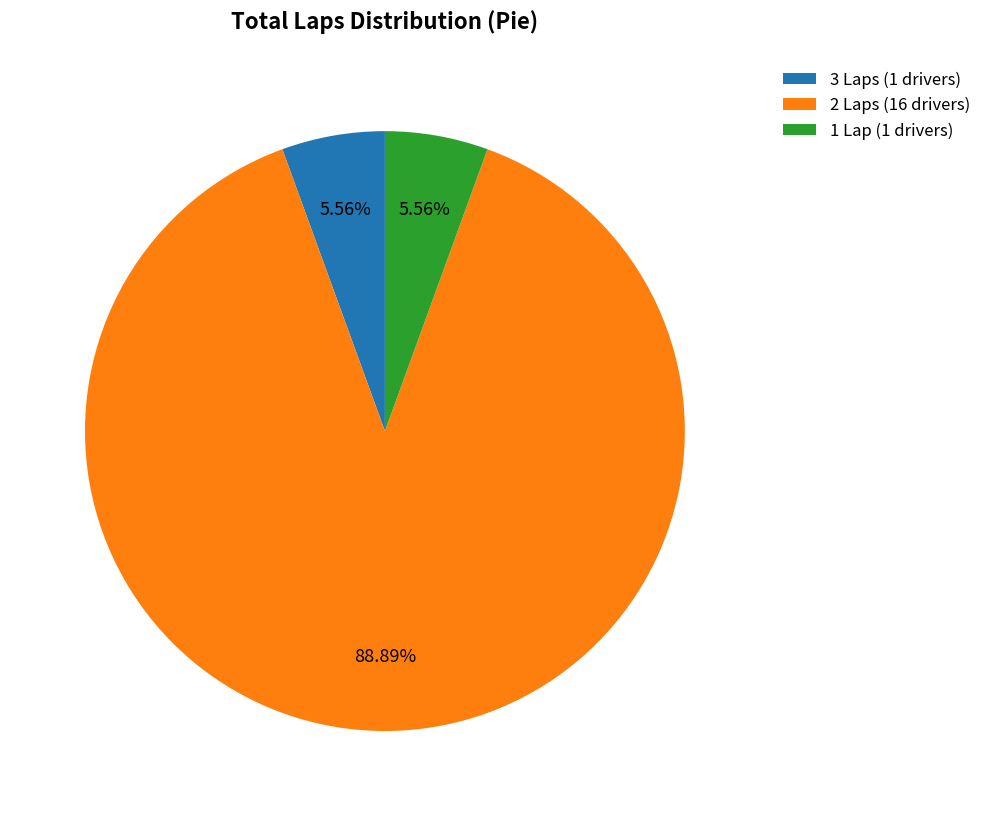

What is the majority slice?

2 Laps (16 drivers)